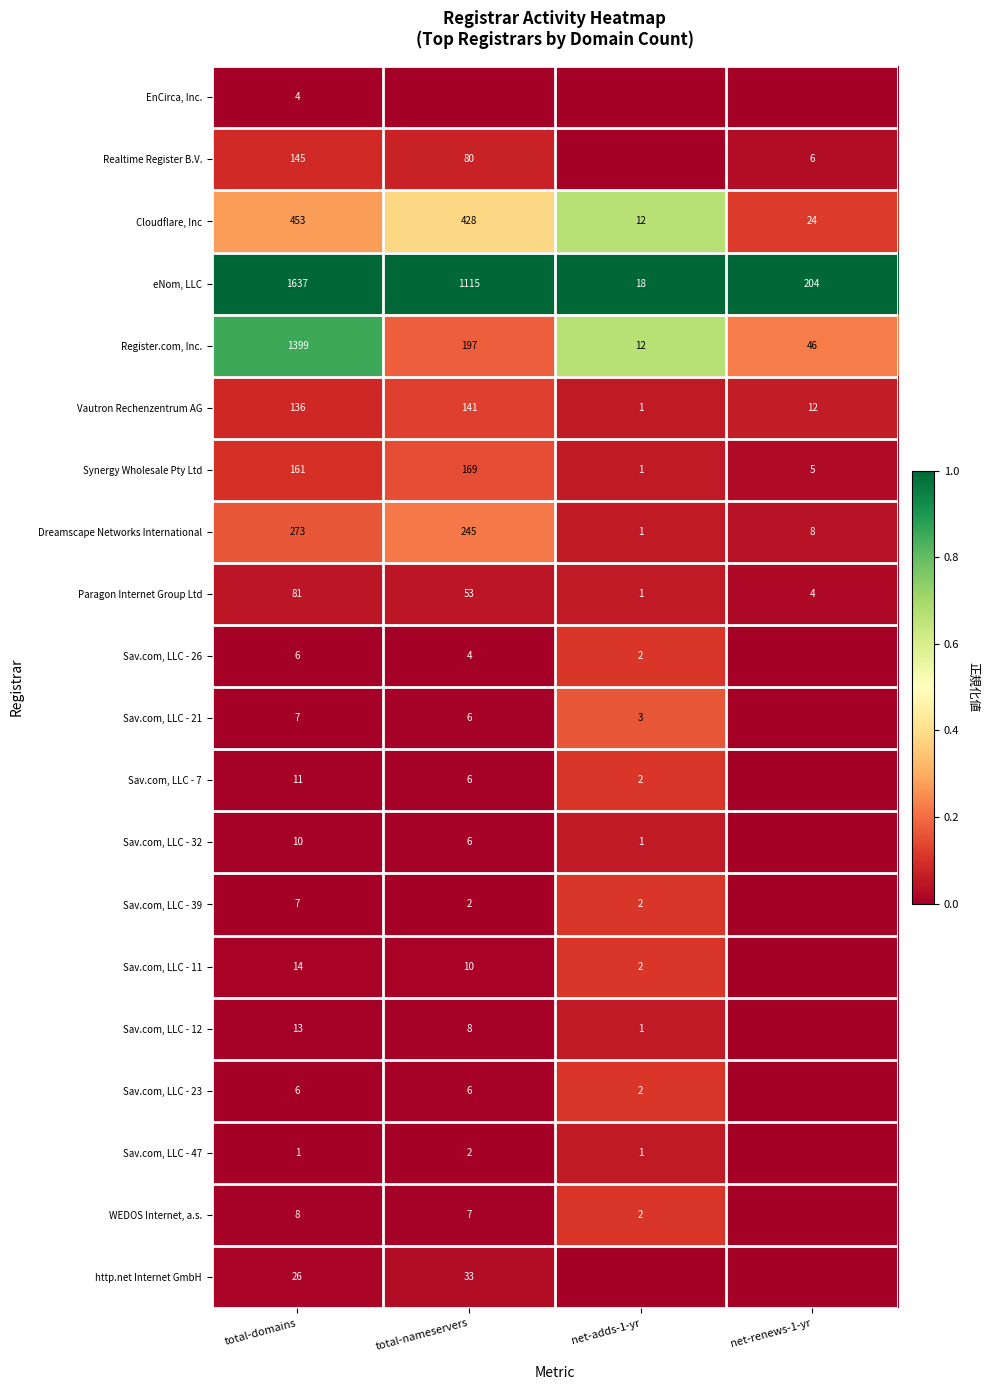

What is the minimum value for Cloudflare, Inc?

12